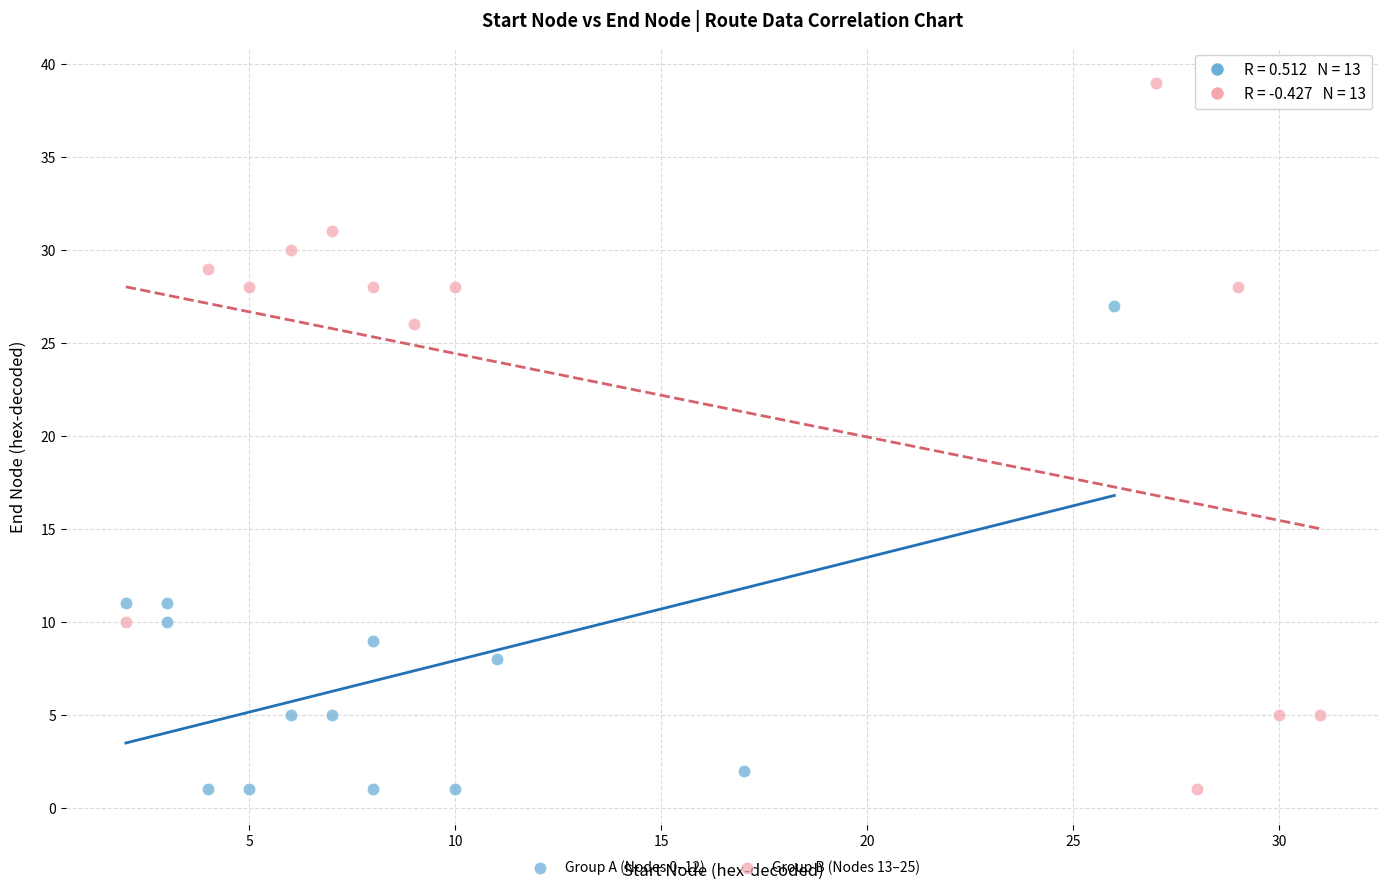

Which series reaches the maximum Y coordinate?

Group B (Nodes 13–25)